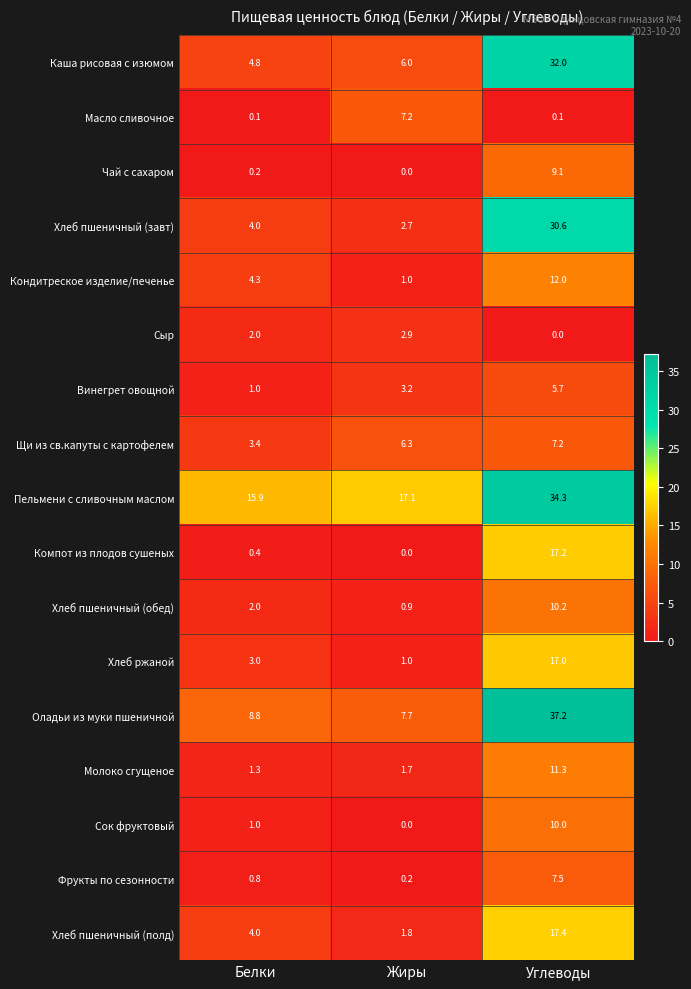

Which series has the largest range (max minus min)?

Оладьи из муки пшеничной